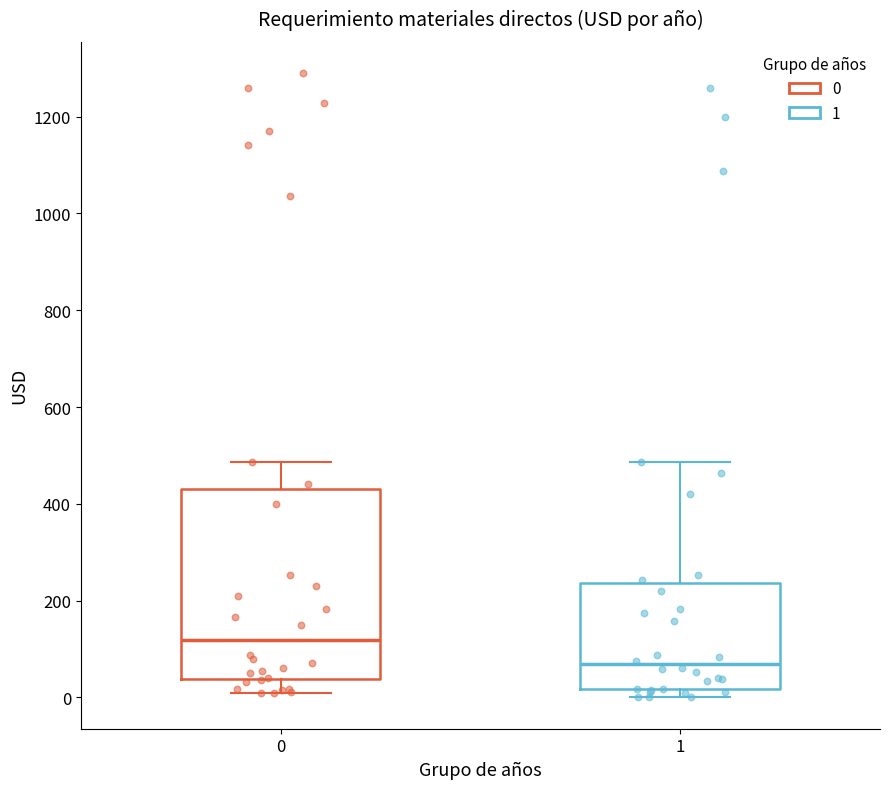

Which box has the lowest median line?

1